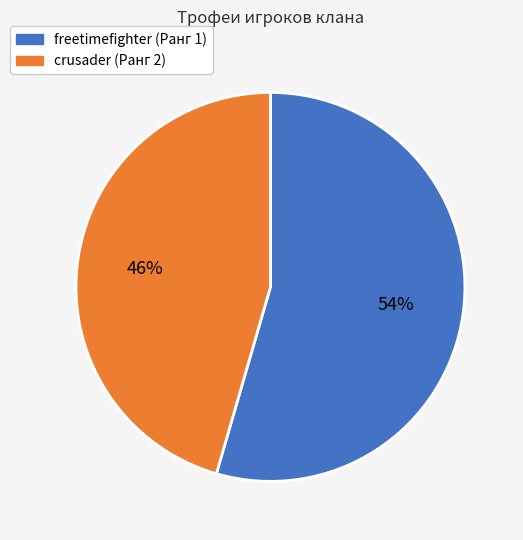

Is there a majority slice in this chart?

Yes